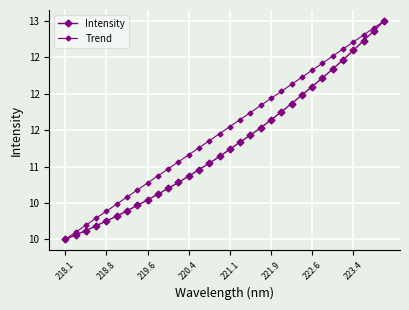

Which label corresponds to the smallest value in the chart?

218.1